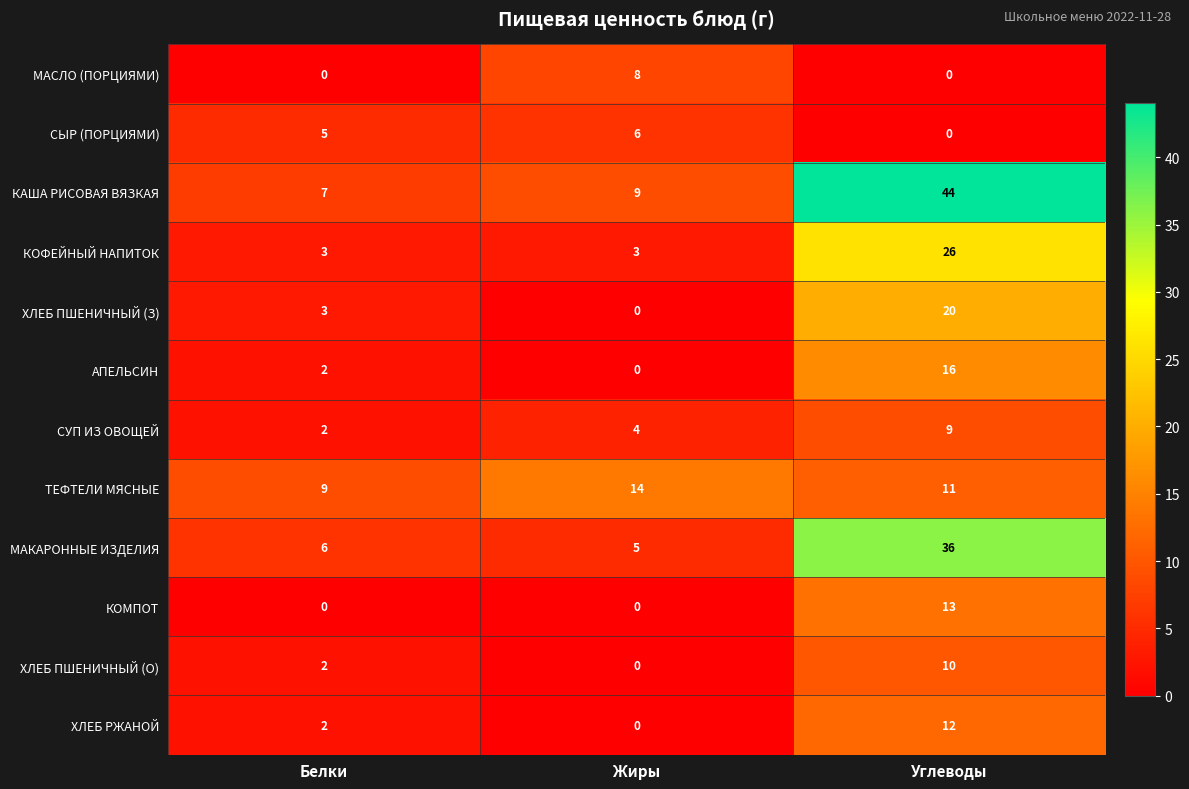

What is the maximum value for МАСЛО (ПОРЦИЯМИ)?

8